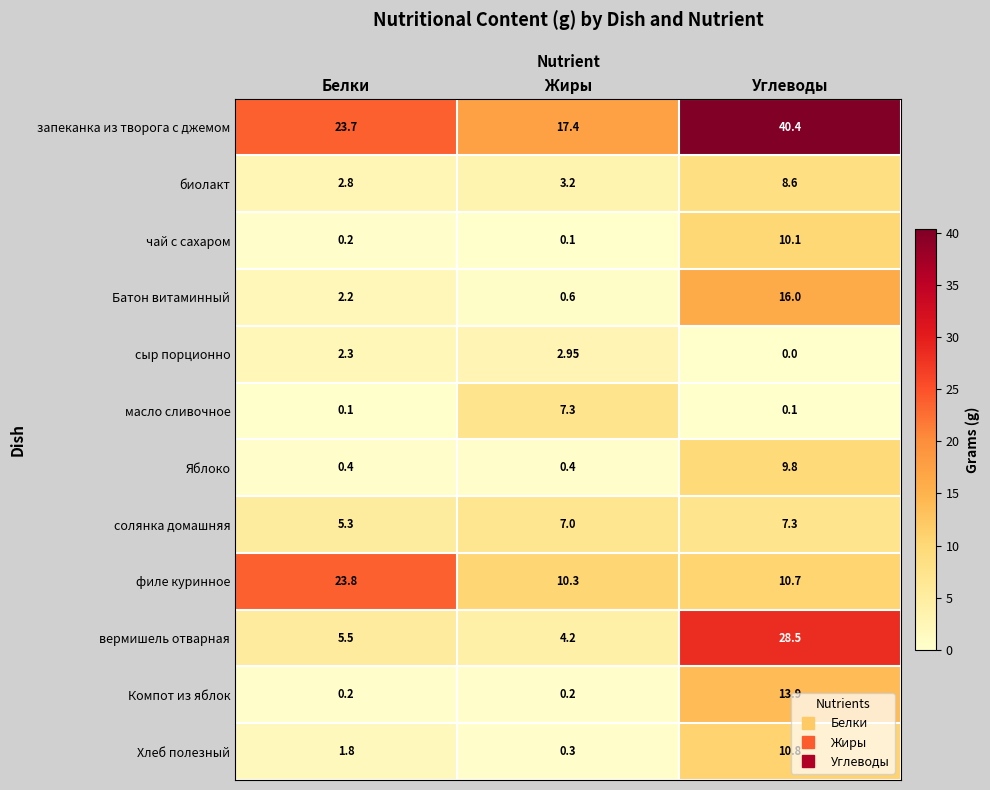

Rank the series at Жиры from highest to lowest value.

запеканка из творога с джемом, филе куринное, масло сливочное, солянка домашняя, вермишель отварная, биолакт, сыр порционно, Батон витаминный, Яблоко, Хлеб полезный, Компот из яблок, чай с сахаром